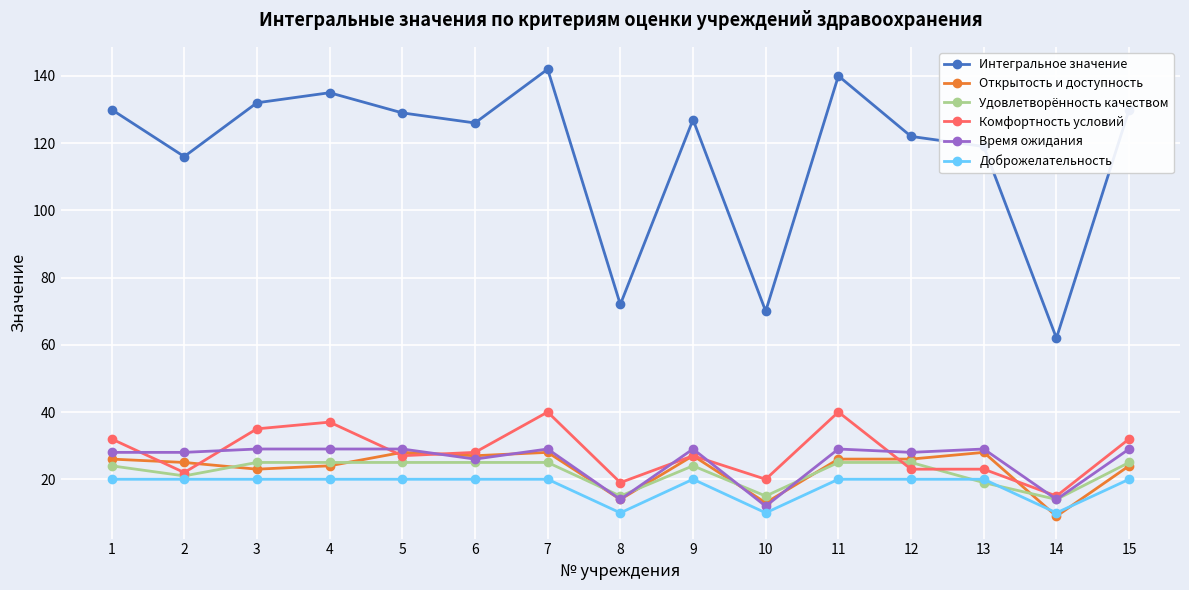

Which category has the lowest value in the Комфортность условий series?

14